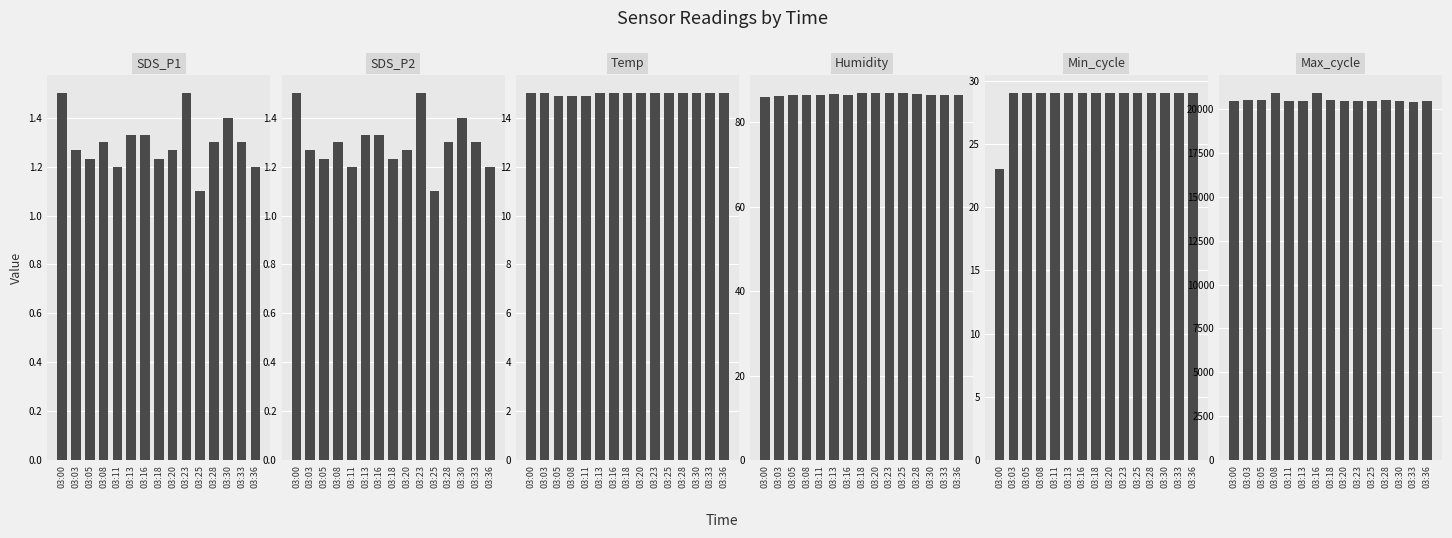

What is the value of the Humidity bar at the 15th from the left?

86.4